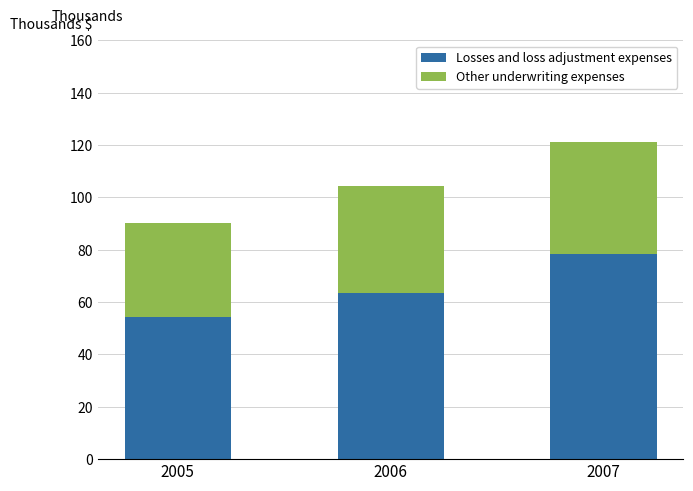

Is it true that Other underwriting expenses equals 35860.7 at 2005?

True